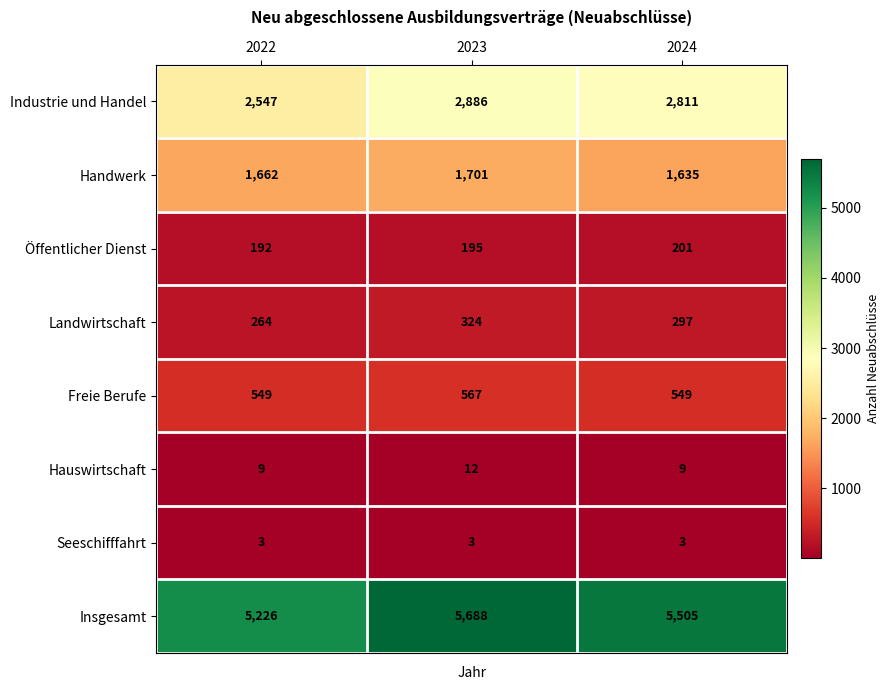

Which series changed the most between 2023 and 2024?

Insgesamt